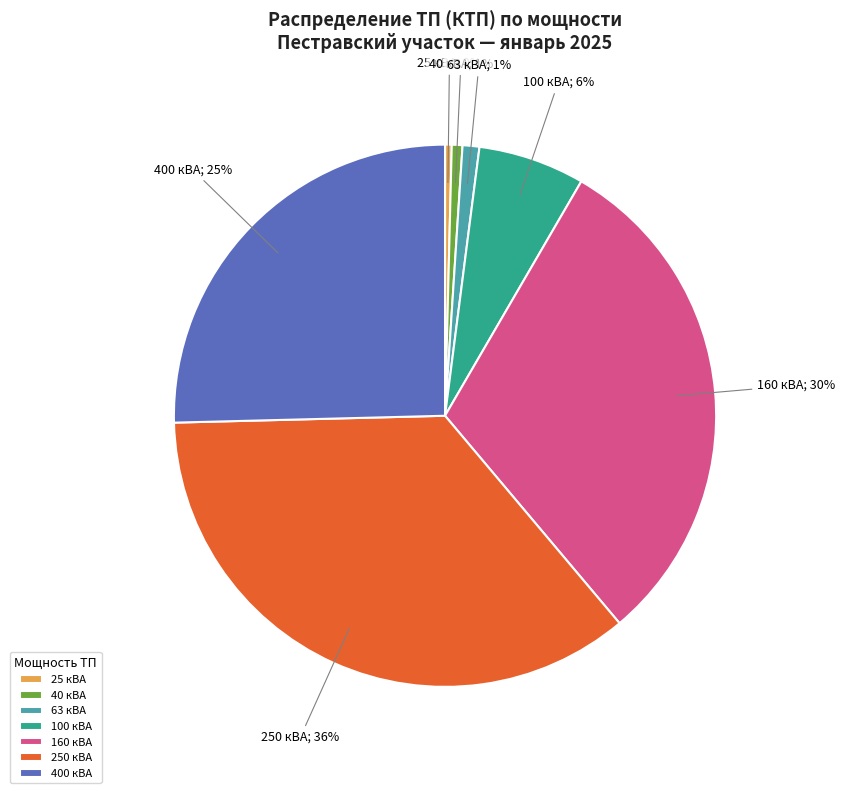

The 63 кВА slice represents 15% of the pie. True or false?

False